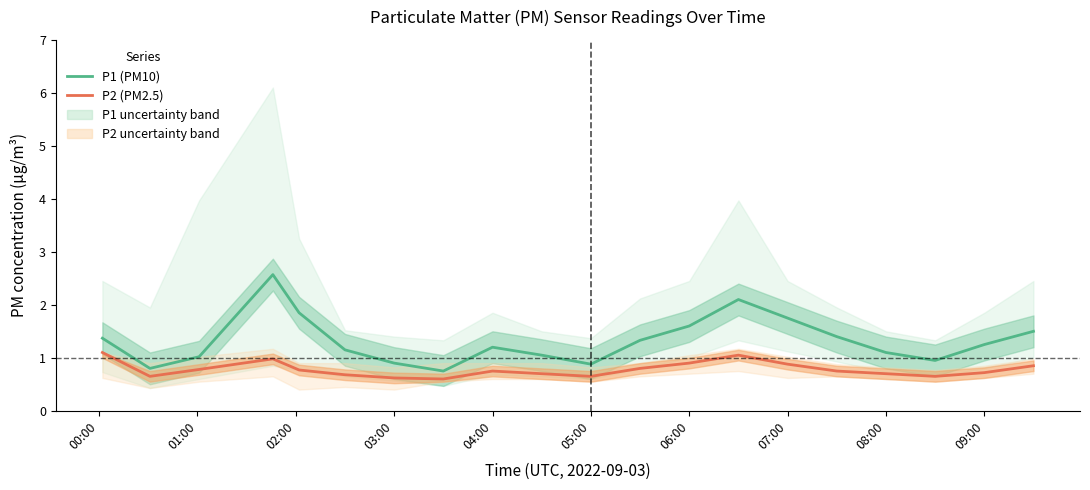

What is the maximum value for P2 (PM2.5)?

1.1